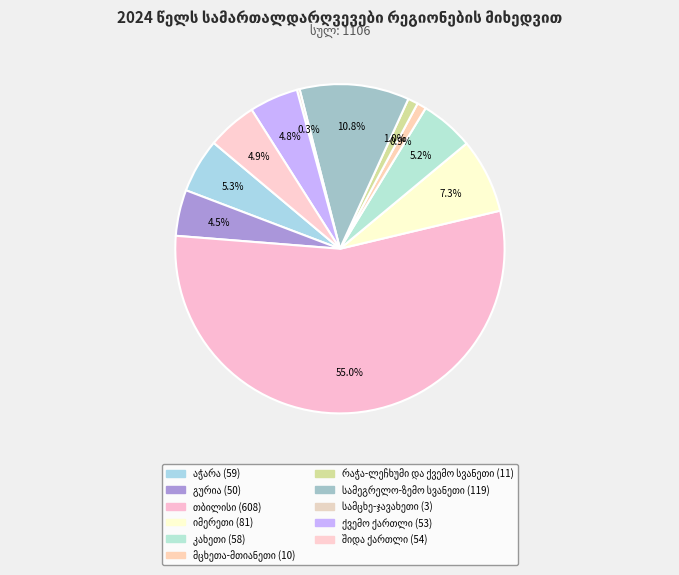

Which category has the smallest portion of the pie?

სამცხე-ჯავახეთი